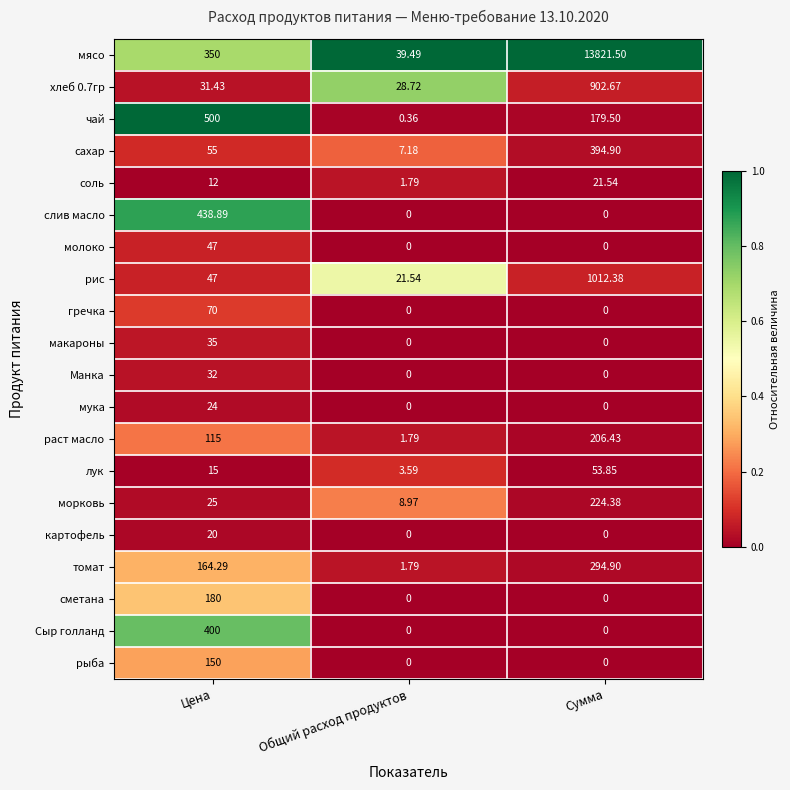

Is the value of мясо at Общий расход продуктов greater than the value of рис at Цена?

No